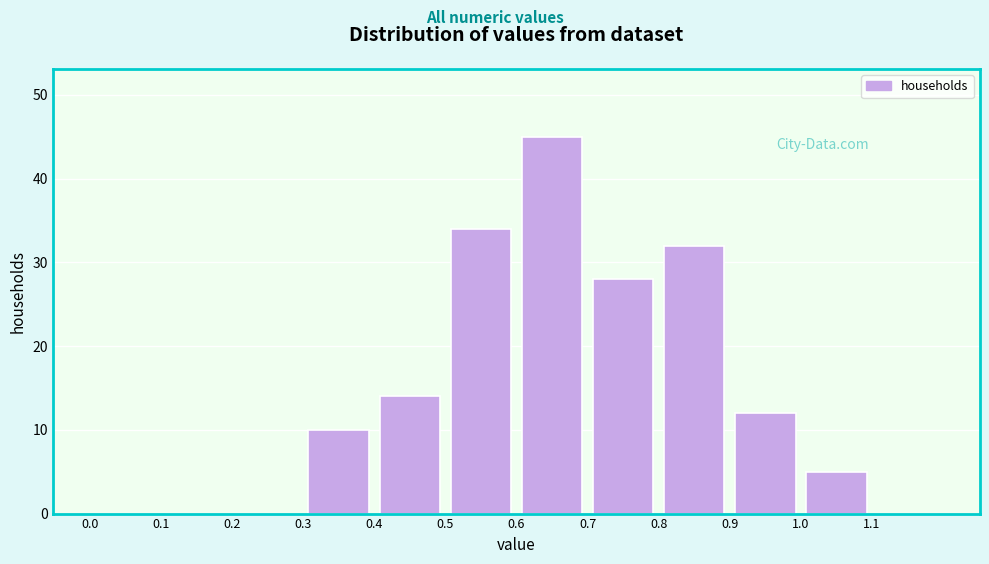

How tall is the bar that spans 0.4 to 0.5 on the x-axis? The values are not printed on the chart, so give them approximately, as read against the axis.

14